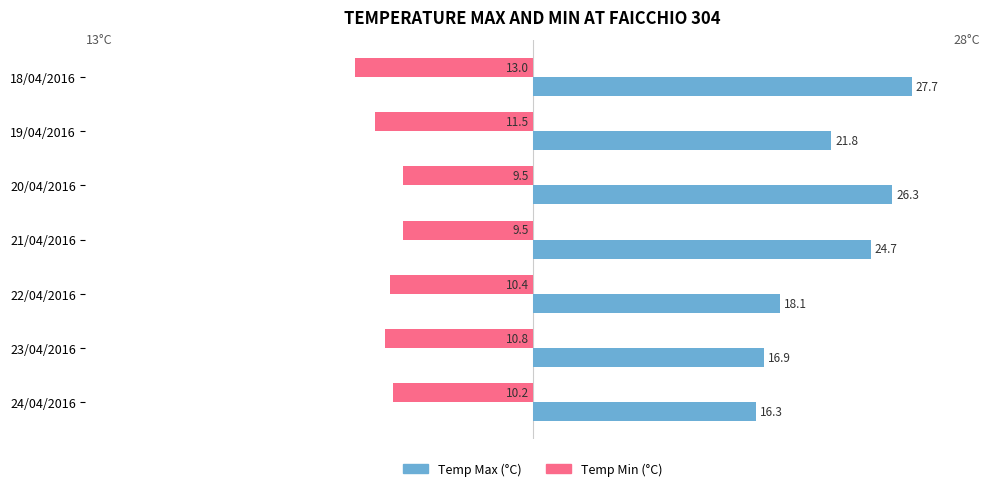

What is the greatest value displayed?

27.7